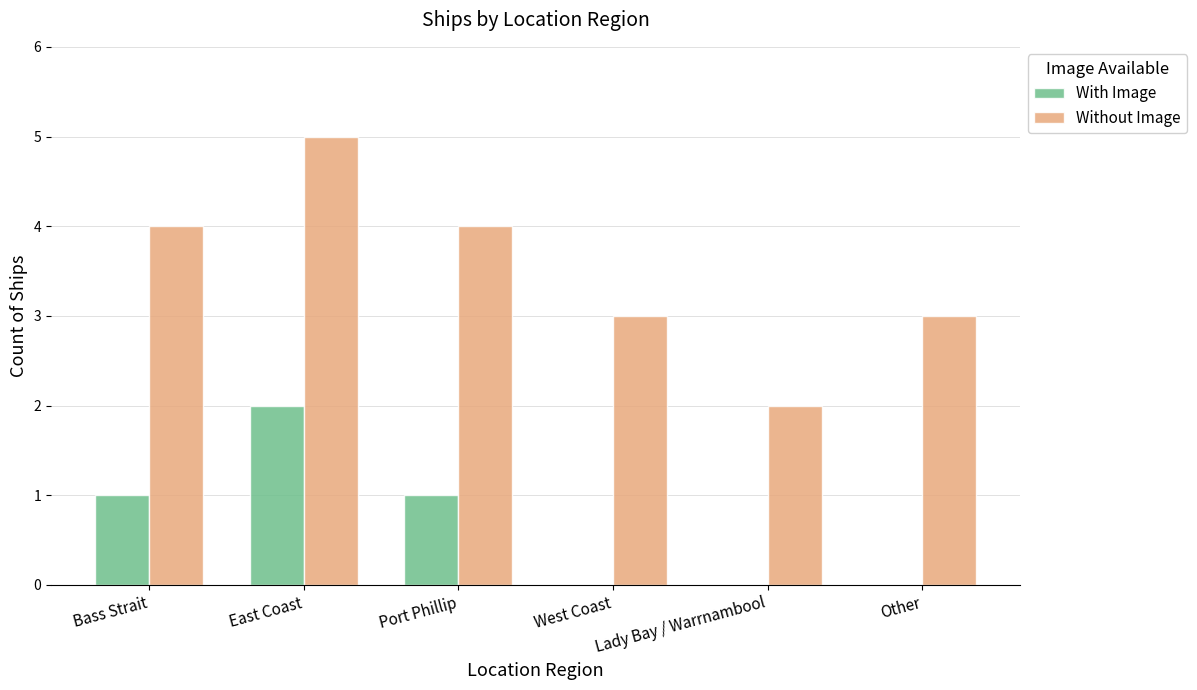

Reading left to right, list all the values displayed in this chart.

With Image: 1	2	1	0	0	0
Without Image: 4	5	4	3	2	3